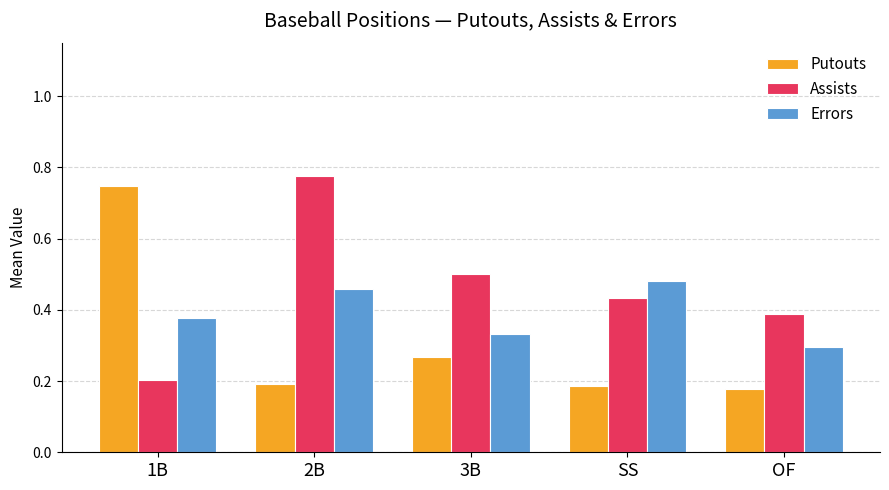

What is the sum of all Assists values?

2.3